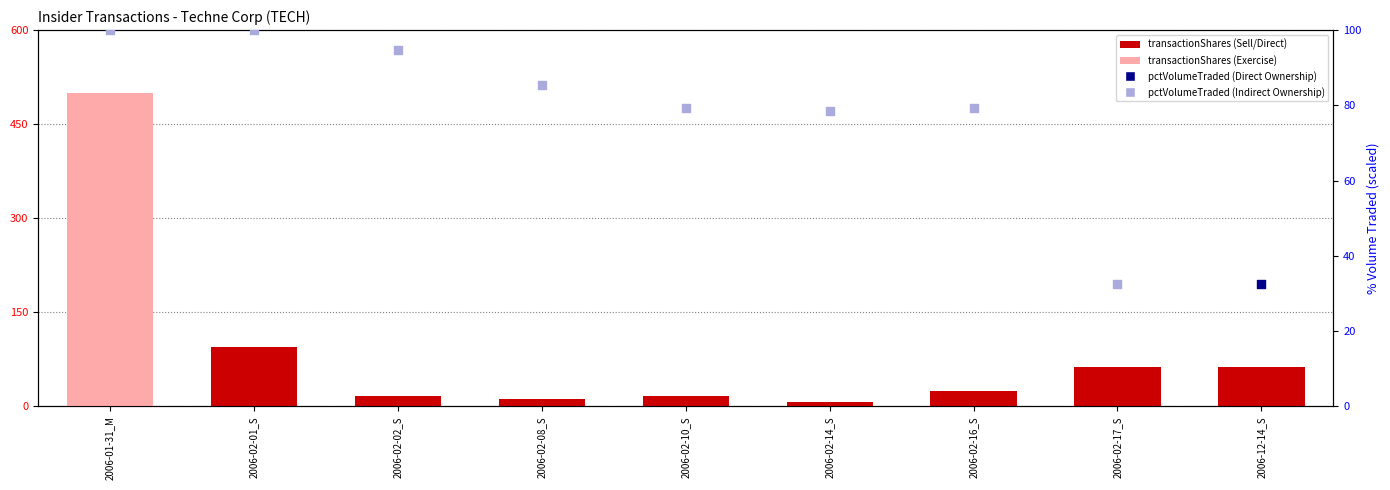

Which has a higher value, 2006-02-17_S or 2006-12-14_S?

2006-02-17_S